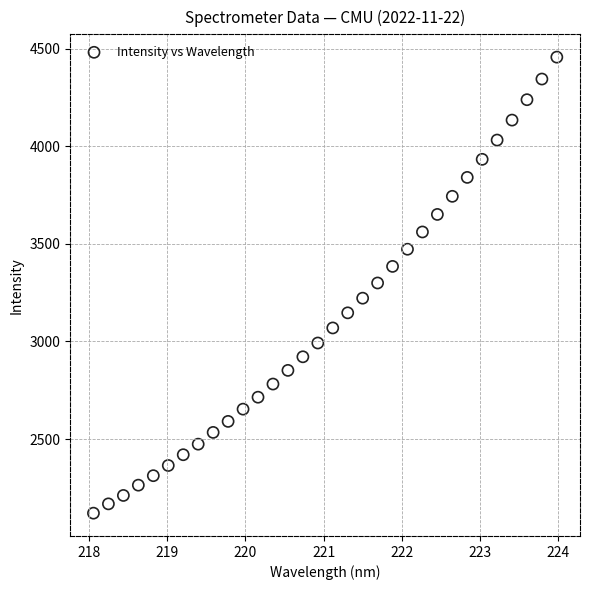

What is the range of Y values (max minus min)?

2336.0